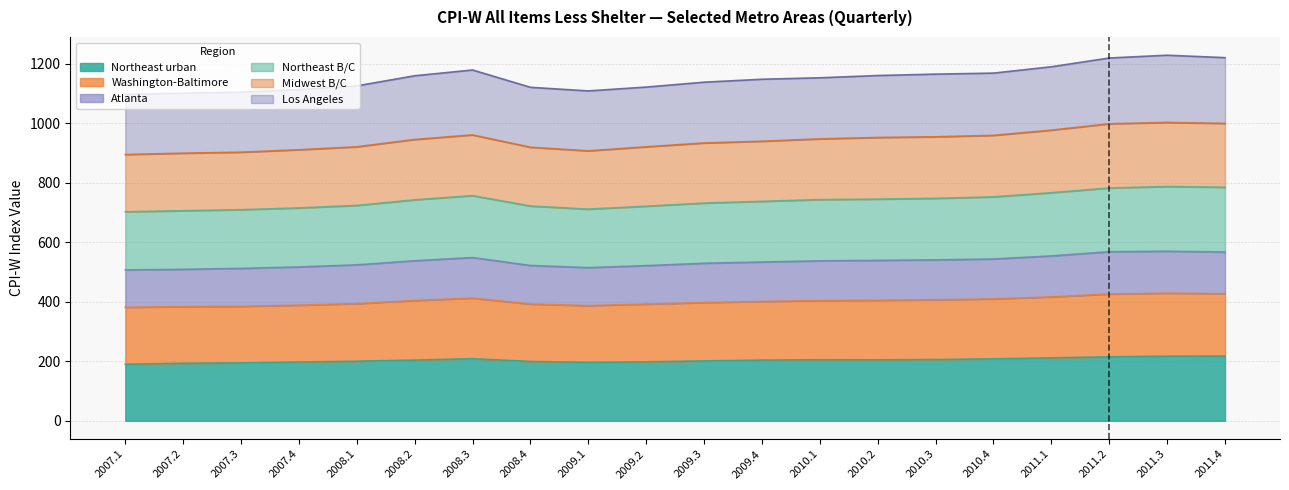

Where is the first local minimum for Midwest B/C?

2009.1